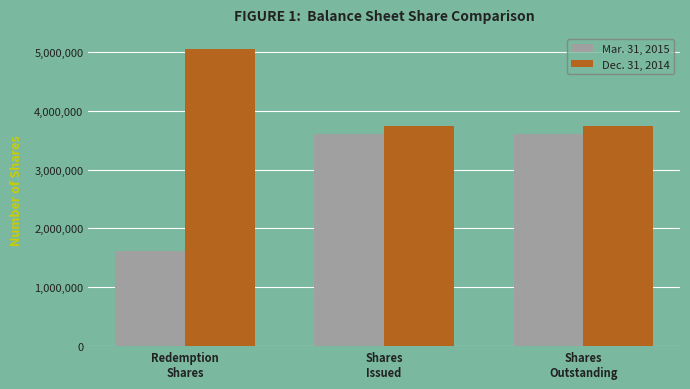

What is the label of the 2nd bar from the left?

Shares
Issued